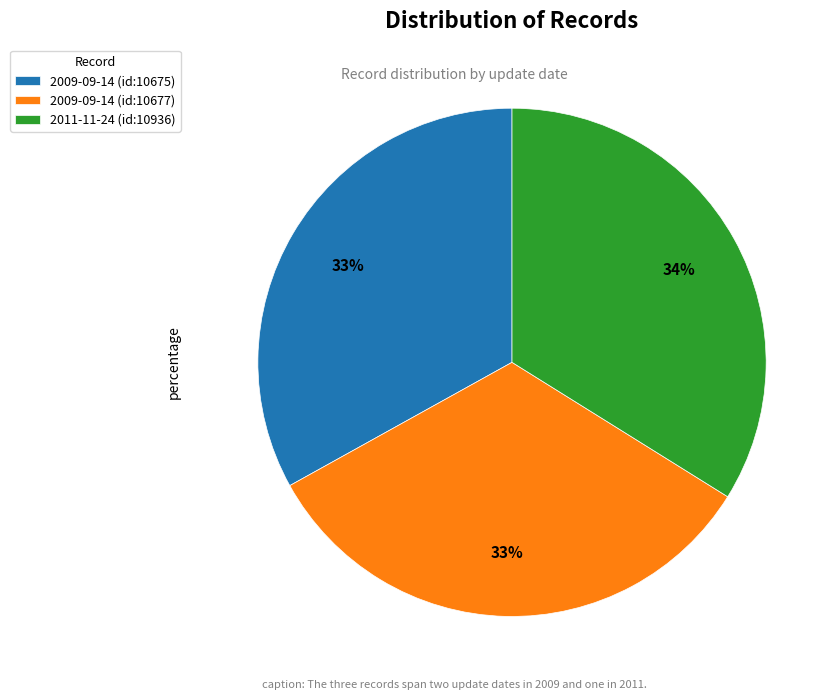

Do 2009-09-14 (id:10677) and 2011-11-24 (id:10936) together represent more than half of the pie?

Yes